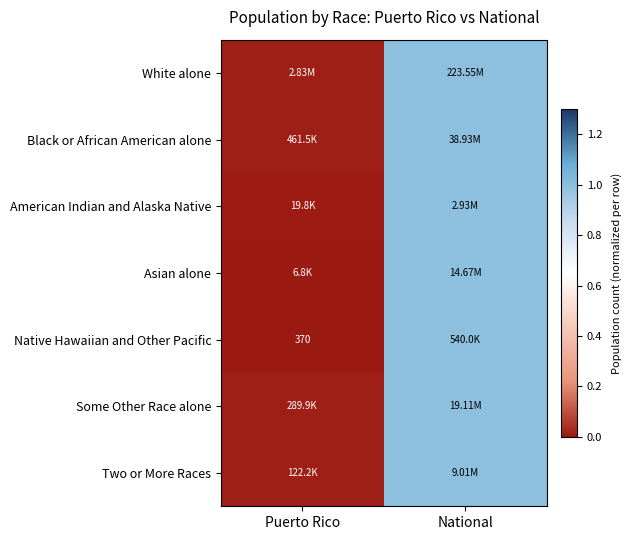

At which category is the sum across all series the highest?

National